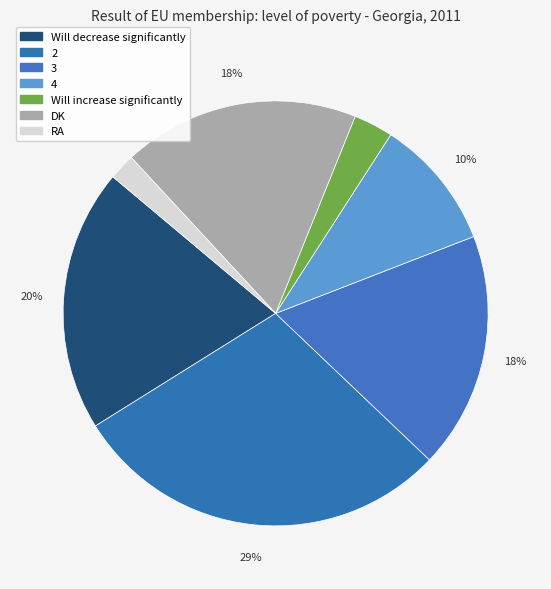

How many segments does this pie chart have?

7